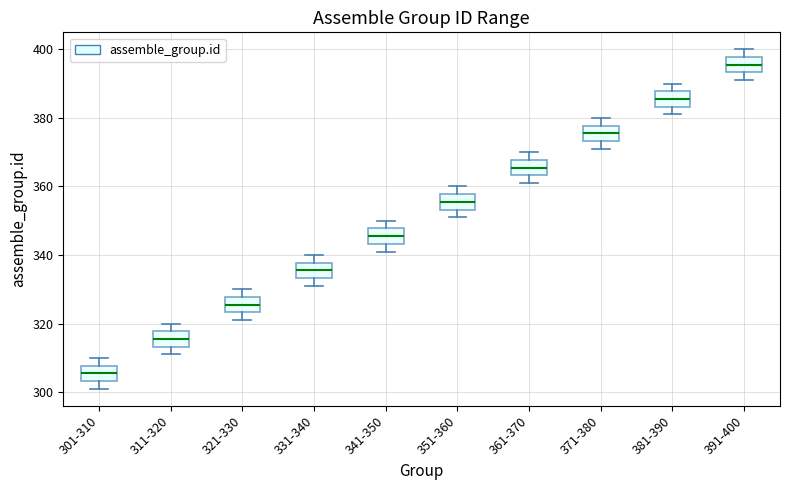

Which box has the highest median line?

391-400